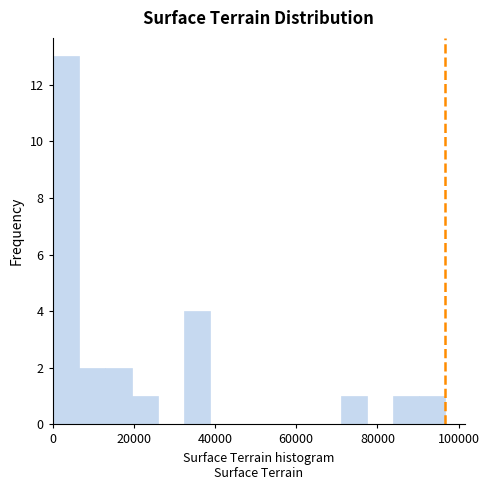

Read against the x-axis, roughly where is the centre of the tallest bar?

4000